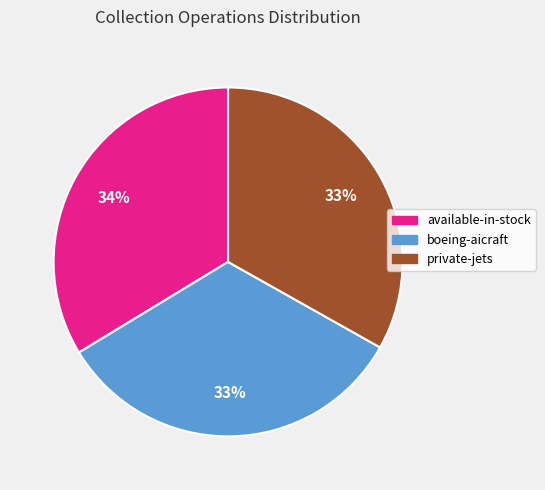

Combined, do private-jets and boeing-aicraft account for over 50%?

Yes